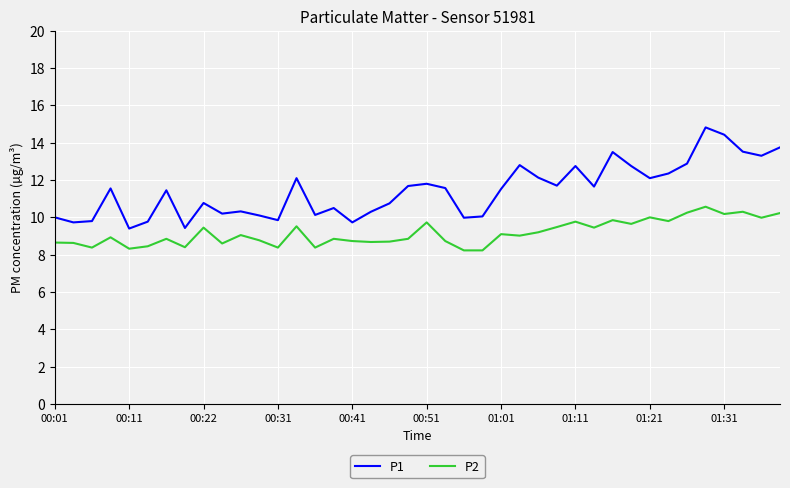

What is the smallest value displayed?

8.2